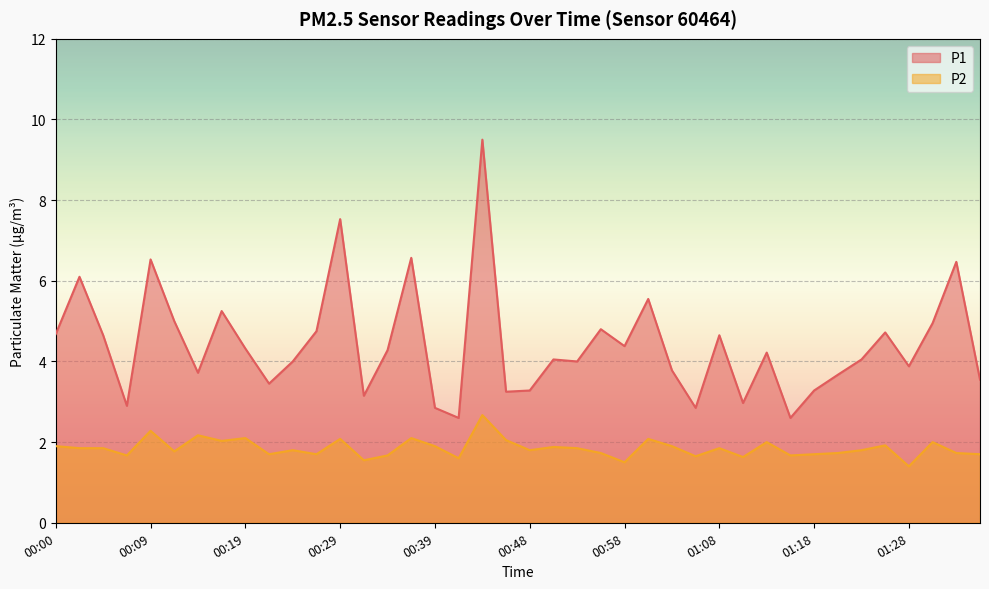

Reading left to right, what are all the values shown in this chart?

P1: 4.7	6.1	4.7	2.9	6.5	5.0	3.7	5.2	4.3	3.5	4.0	4.8	7.5	3.1	4.3	6.6	2.9	2.6	9.5	3.2	3.3	4.0	4.0	4.8	4.4	5.5	3.8	2.9	4.7	3.0	4.2	2.6	3.3	3.7	4.0	4.7	3.9	5.0	6.5	3.5
P2: 1.9	1.9	1.9	1.7	2.3	1.8	2.2	2.0	2.1	1.7	1.8	1.7	2.1	1.6	1.7	2.1	1.9	1.6	2.7	2.0	1.8	1.9	1.9	1.7	1.5	2.1	1.9	1.6	1.9	1.6	2.0	1.7	1.7	1.7	1.8	1.9	1.4	2.0	1.7	1.7